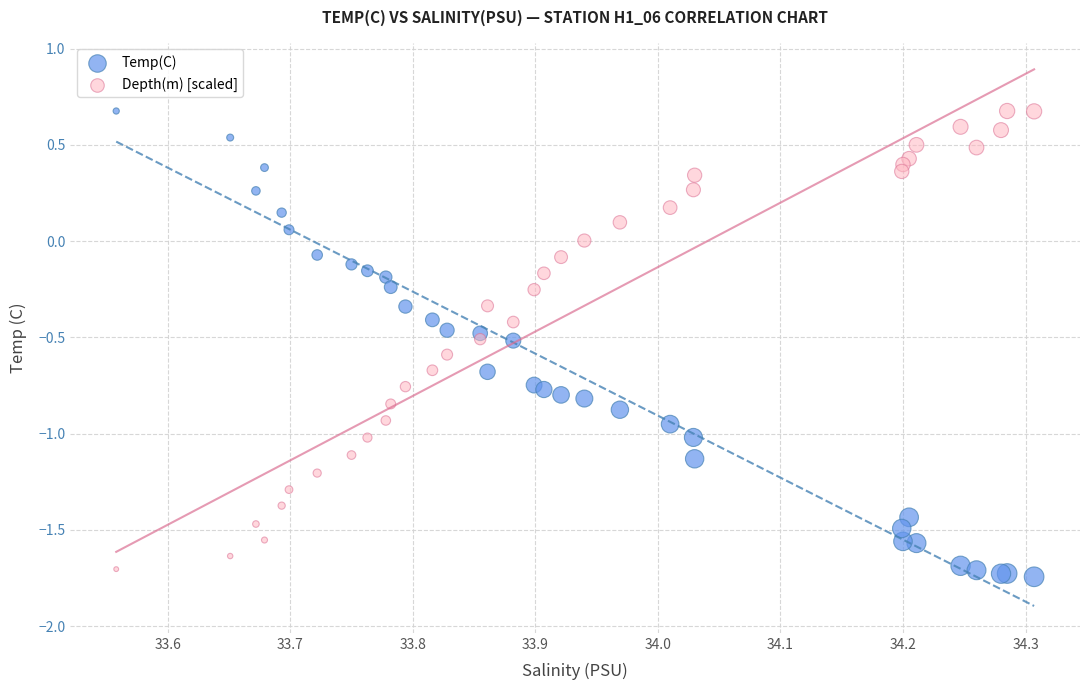

What are all the series names shown in the legend?

Temp(C), Depth(m) [scaled]